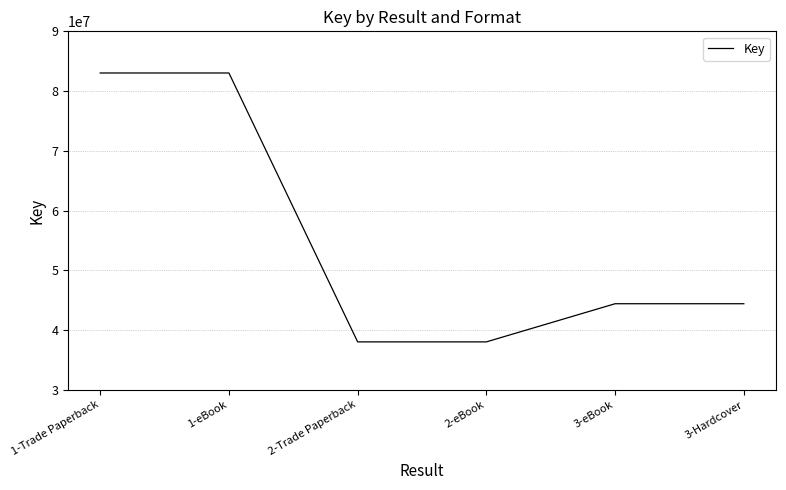

Reading left to right, list all the values displayed in this chart.

83028718	83028718	38023032	38023032	44407585	44407585